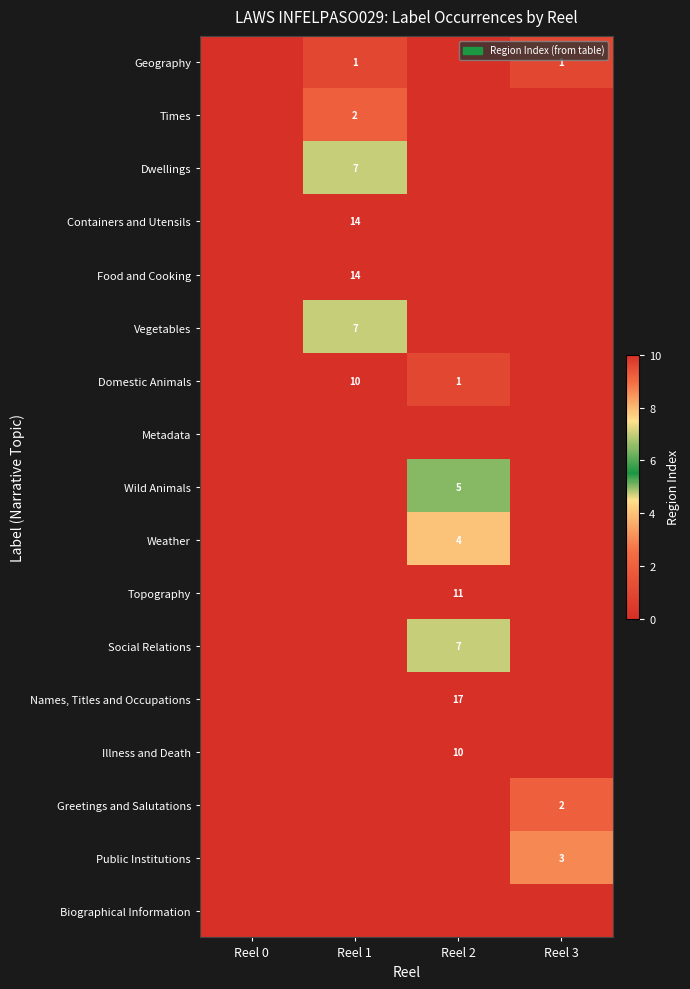

How many distinct data groups are displayed?

17